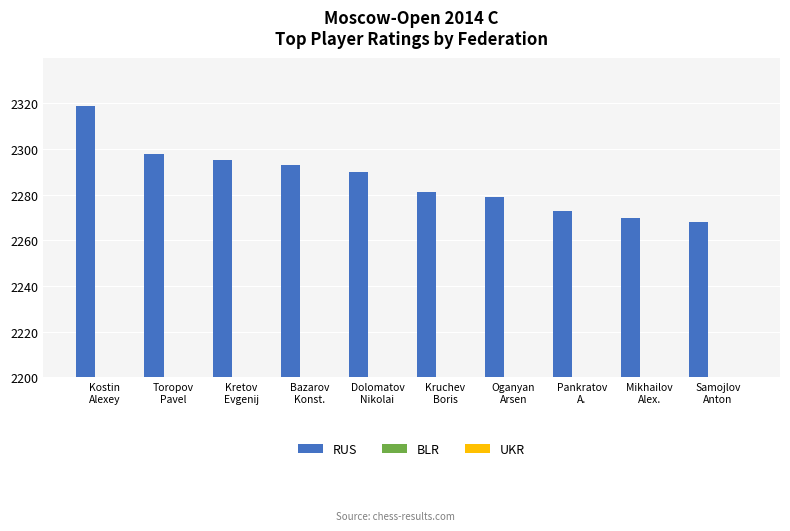

Reading left to right, transcribe all the data shown in this chart.

RUS: 119	98	95	93	90	81	79	73	70	68
BLR: 0	0	0	0	0	0	0	0	0	0
UKR: 0	0	0	0	0	0	0	0	0	0